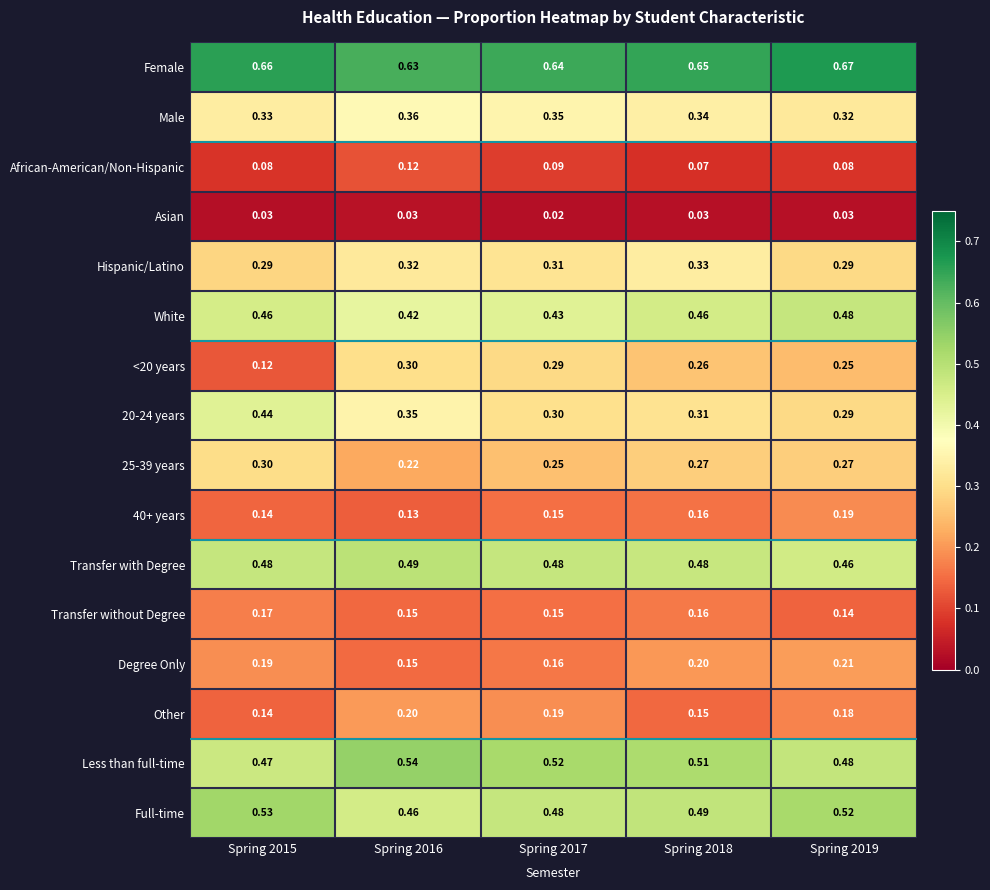

Which series has the largest total across all categories?

Female